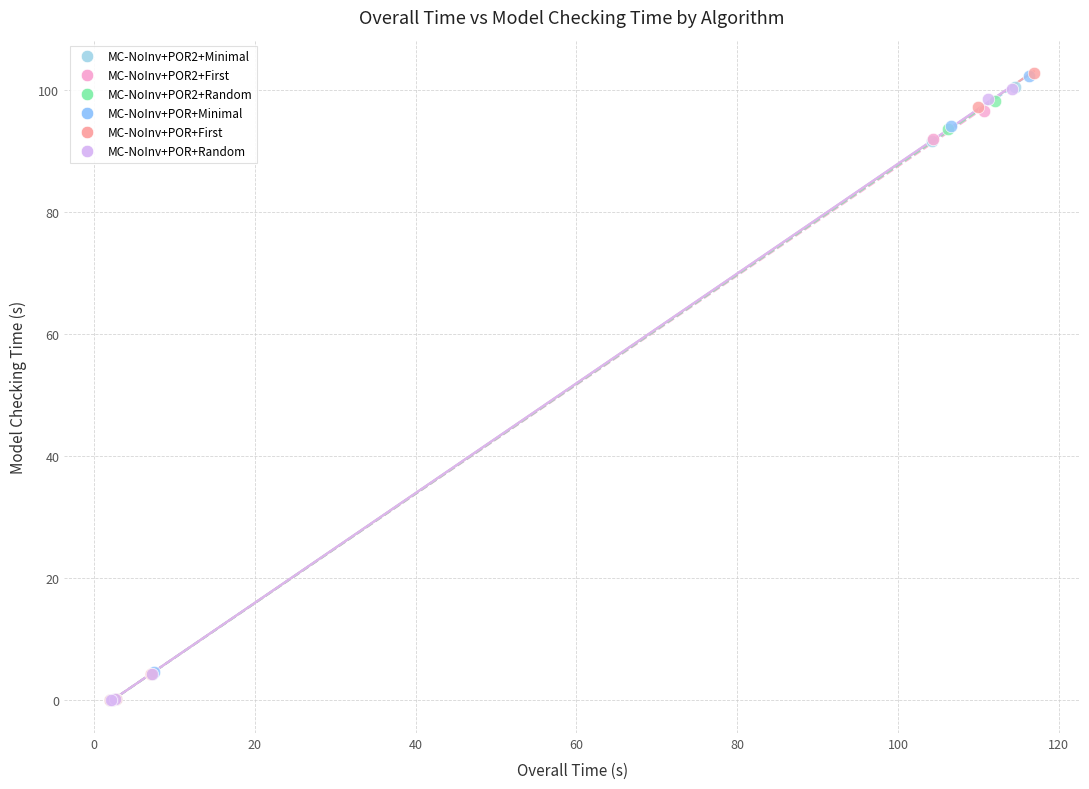

What are all the series names shown in the legend?

MC-NoInv+POR2+Minimal, MC-NoInv+POR2+First, MC-NoInv+POR2+Random, MC-NoInv+POR+Minimal, MC-NoInv+POR+First, MC-NoInv+POR+Random